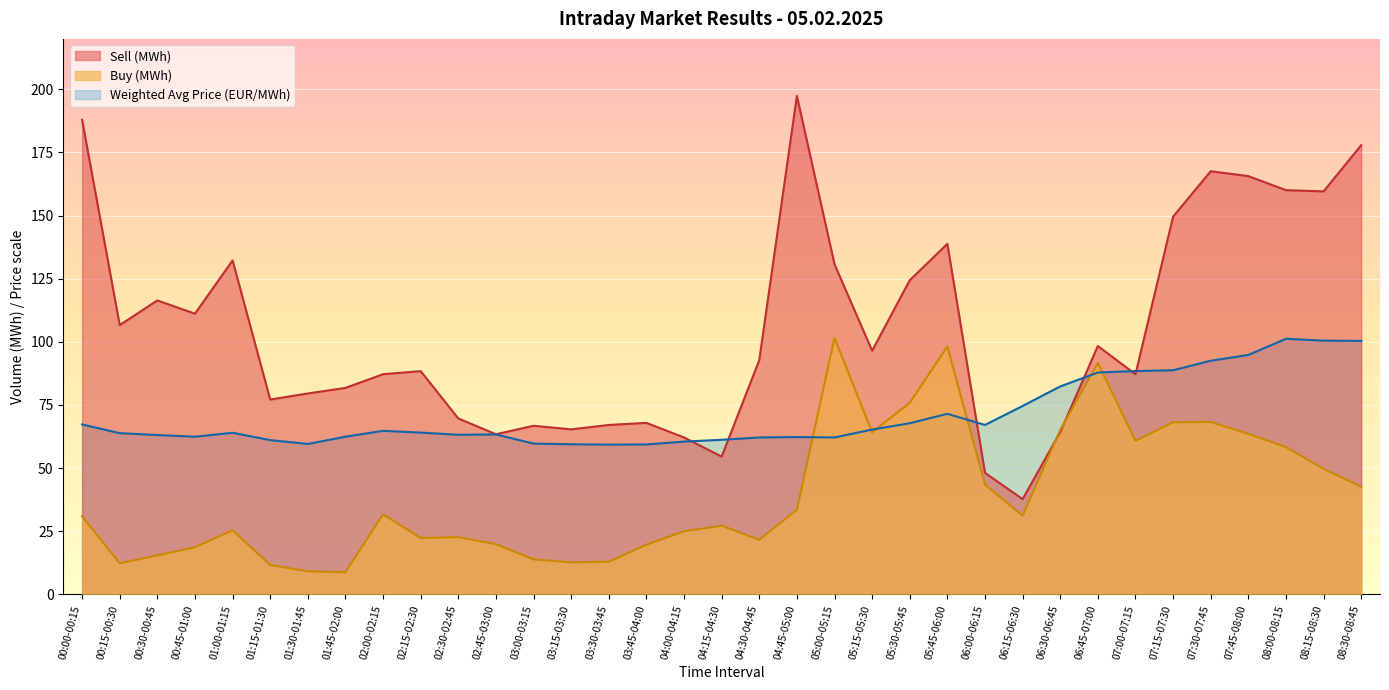

Where is the first local maximum for Buy (MWh)?

01:00-01:15